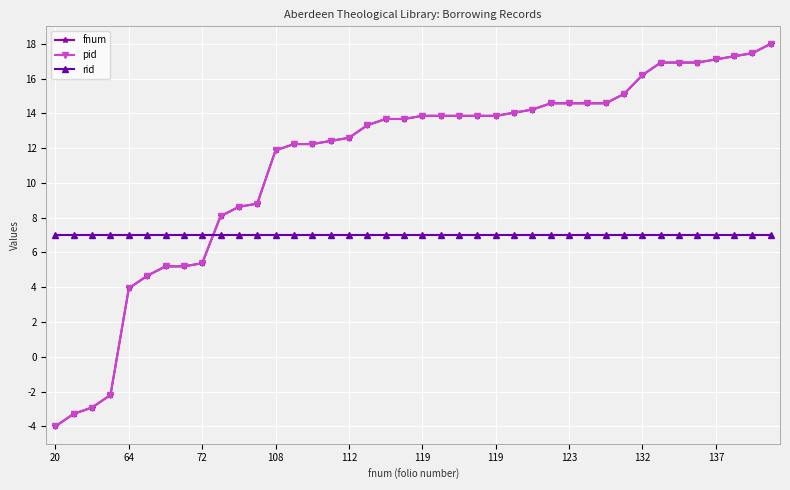

How many lines are shown in the chart?

3